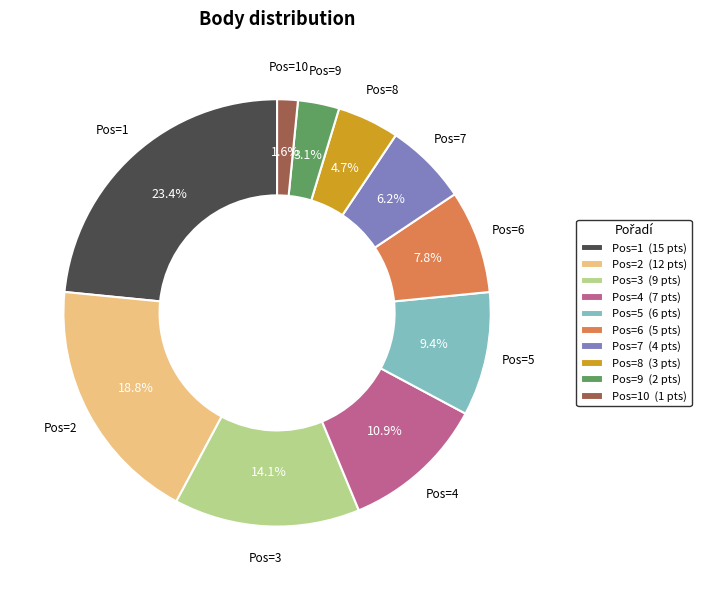

Which category has the biggest portion of the pie?

Pos=1 (15 pts)